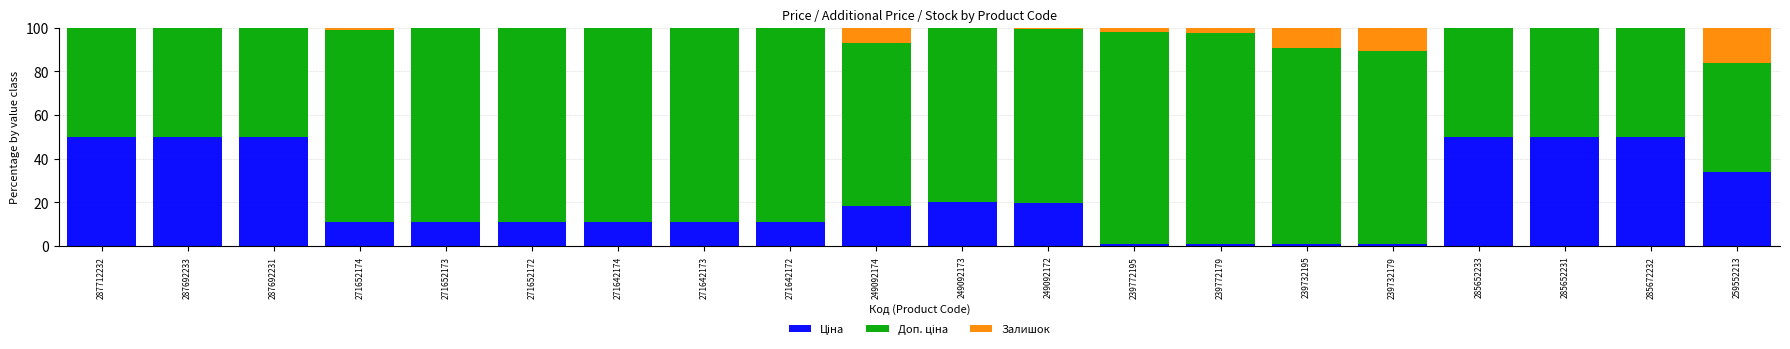

What is the total value across all series at 271642174?

100.0